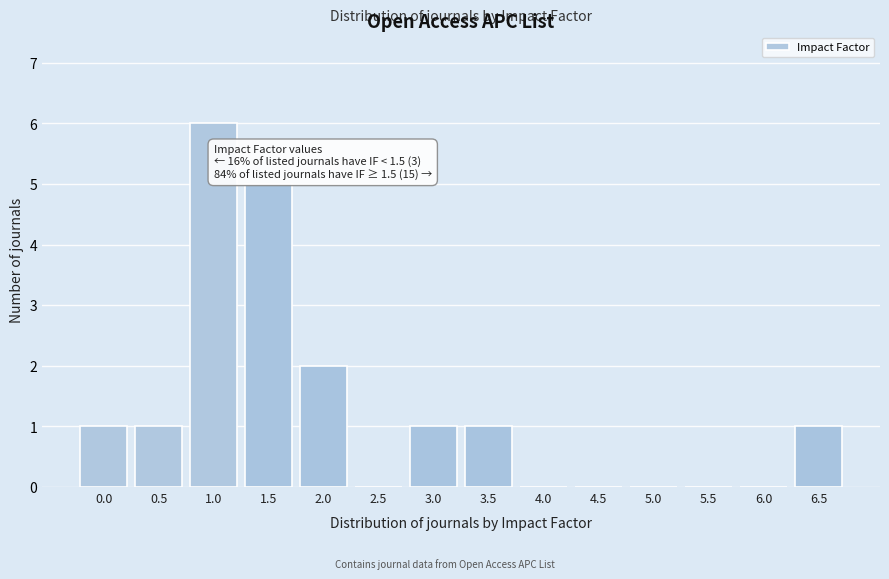

Reading right to left, what are all the values shown in this chart?

6.5=1	6.0=0	5.5=0	5.0=0	4.5=0	4.0=0	3.5=1	3.0=1	2.5=0	2.0=2	1.5=5	1.0=6	0.5=1	0.0=1